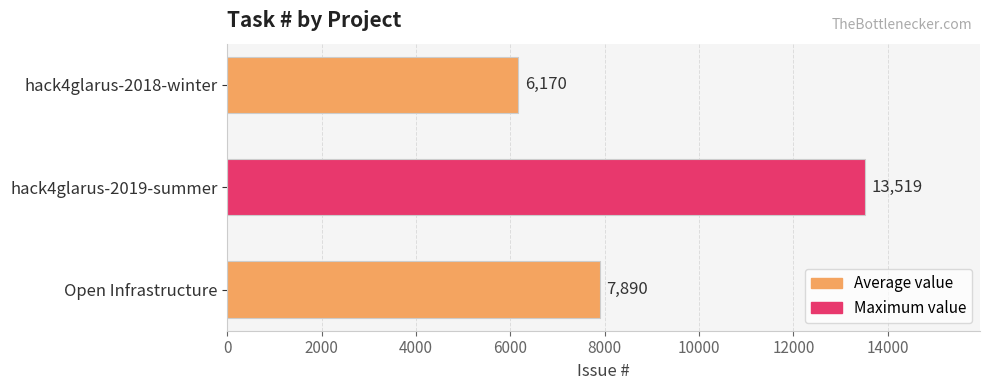

Reading bottom to top, what are all the values shown in this chart?

7890	13519	6170